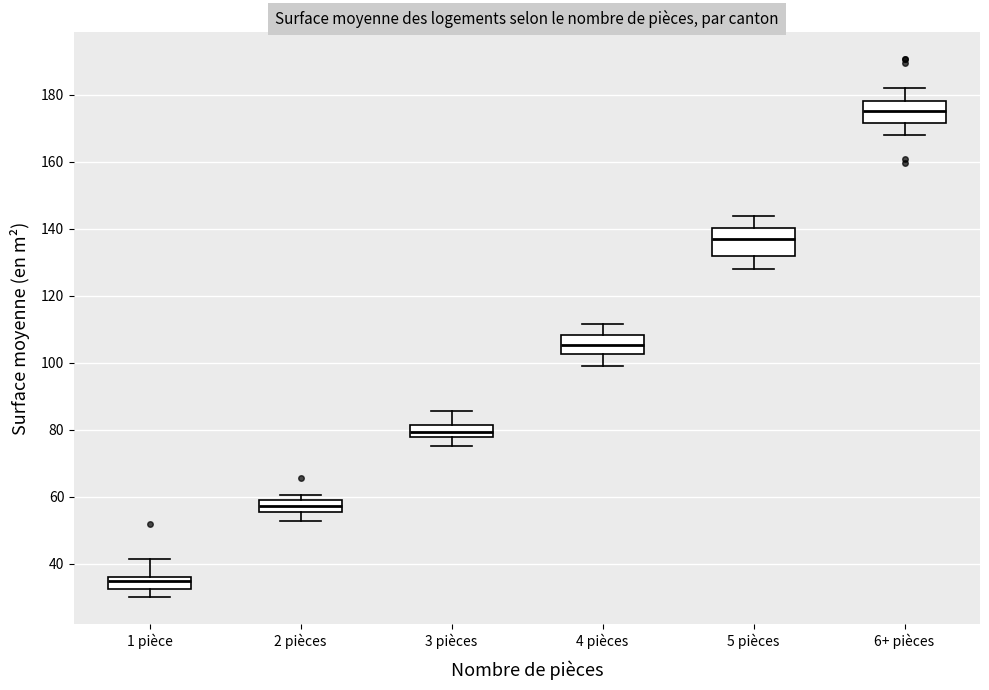

Which box's median line is the highest?

6+ pièces